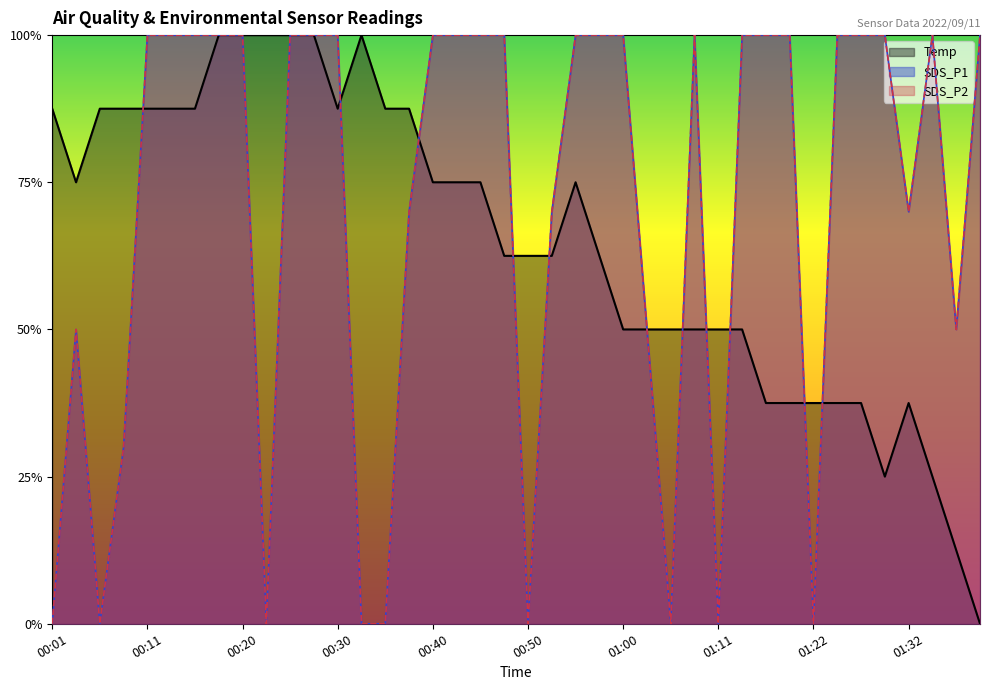

At which label is Temp closest to 0?

01:41